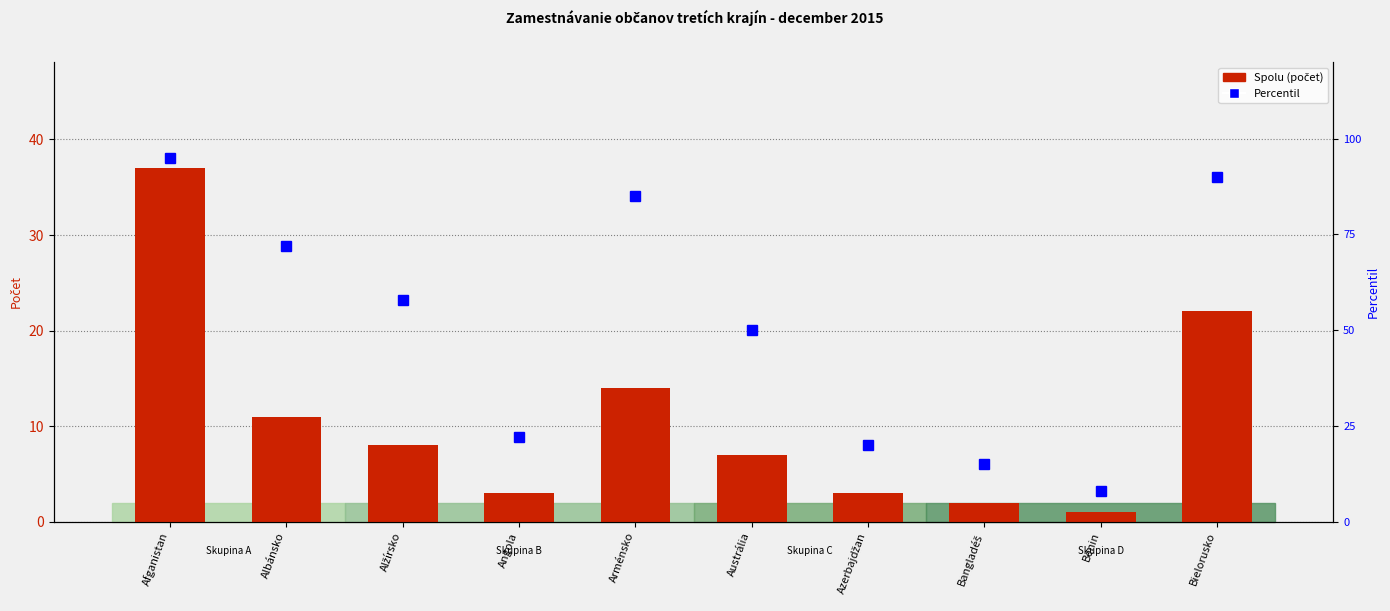

List the labels in order of Spolu (počet) value, largest first.

Afganistan, Bielorusko, Arménsko, Albánsko, Alžírsko, Austrália, Angola, Azerbajdžan, Bangladéš, Benin